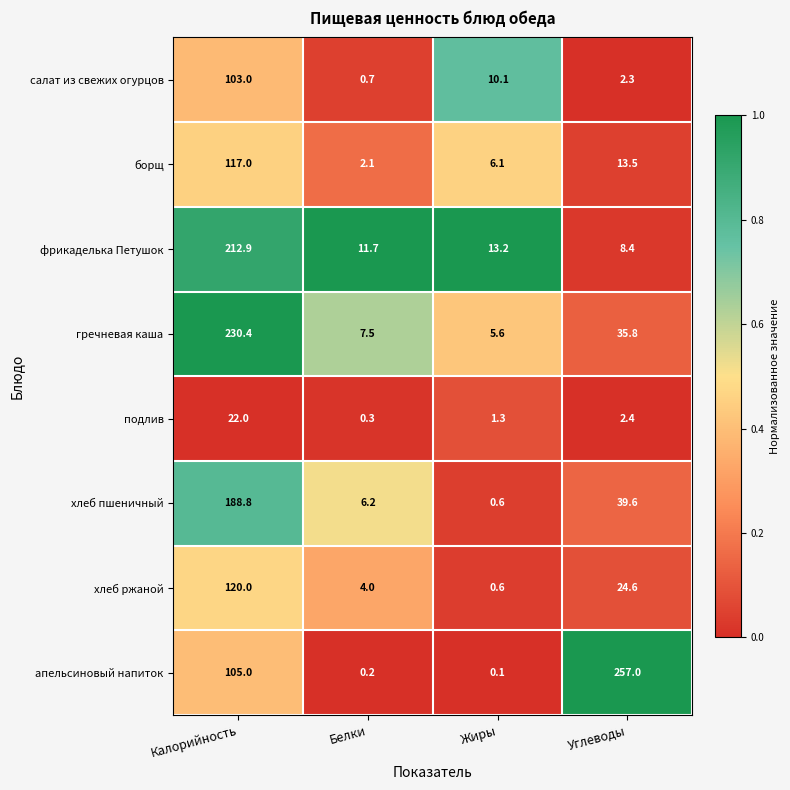

Read the подлив value at Белки.

0.3